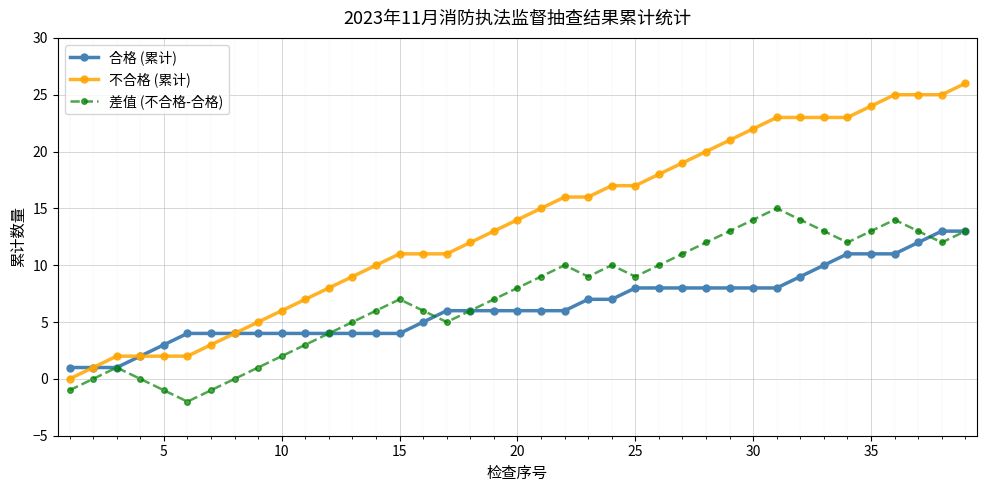

List the series in order of their peak value, highest first.

不合格 (累计), 差值 (不合格-合格), 合格 (累计)